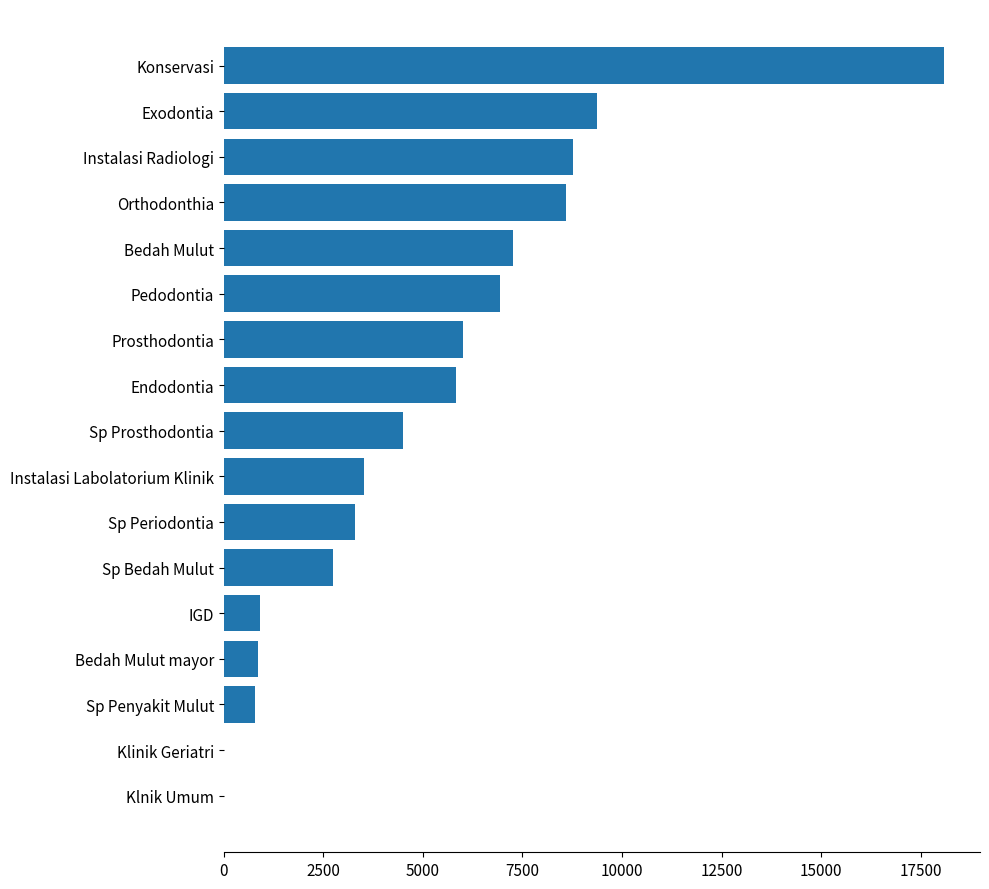

At which category does the chart reach its peak across all series?

Konservasi